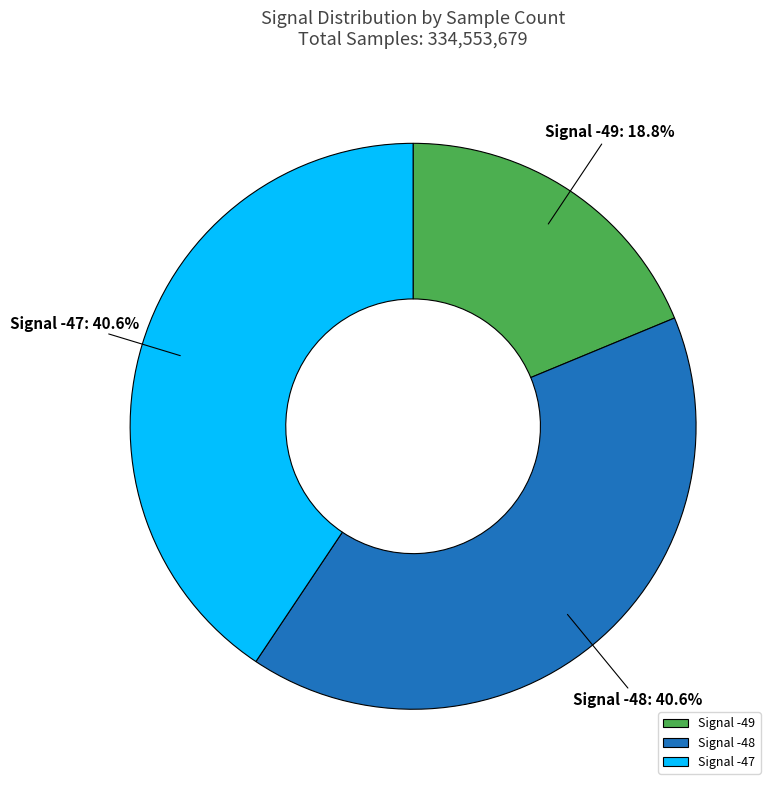

Which category has the smallest portion of the pie?

Signal -49